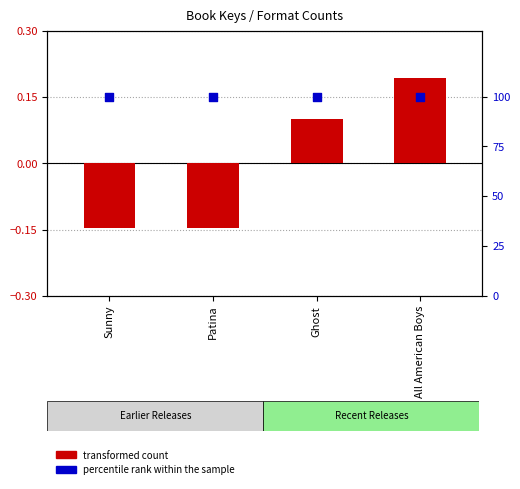

What are all the series names shown in the legend?

transformed count, percentile rank within the sample